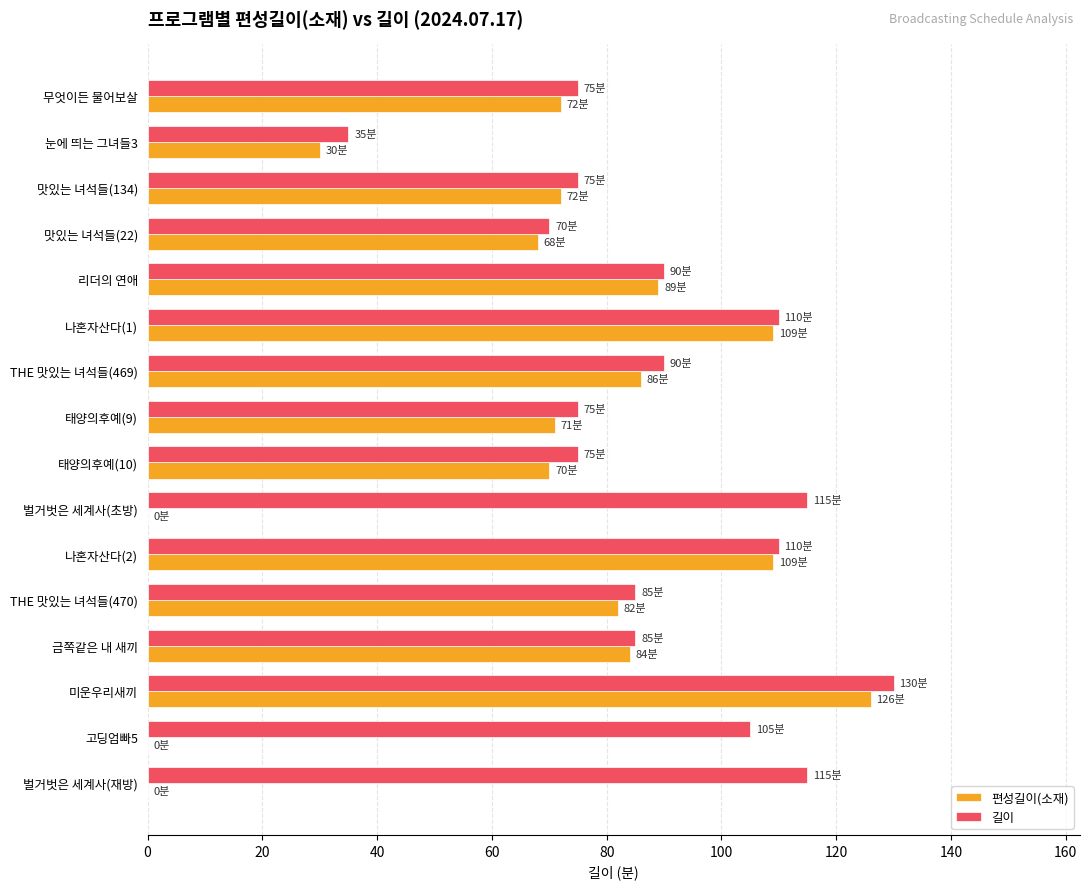

Is the value of 길이 at THE 맛있는 녀석들(469) greater than the value of 편성길이(소재) at 나혼자산다(2)?

No